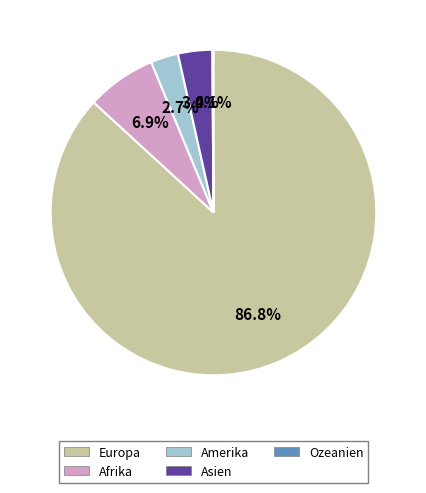

Which slice is the largest?

Europa